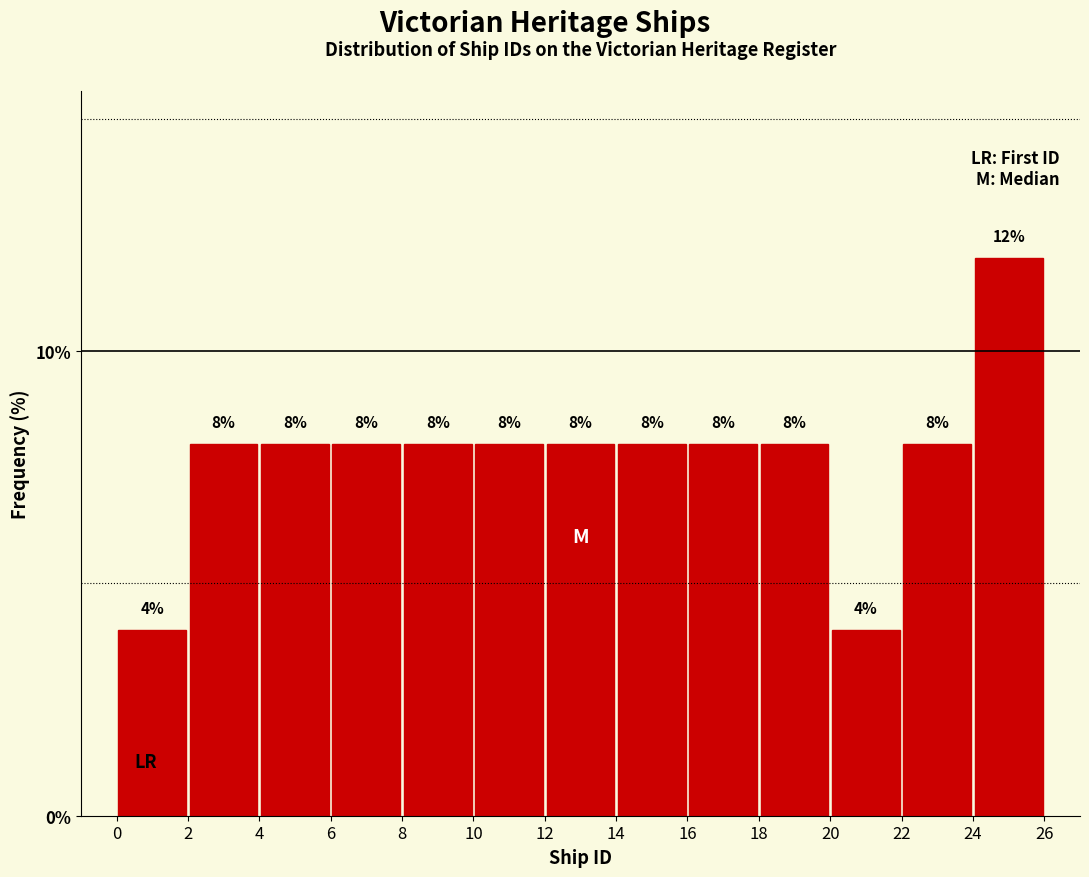

Which range on the x-axis has the tallest bar?

24 to 26